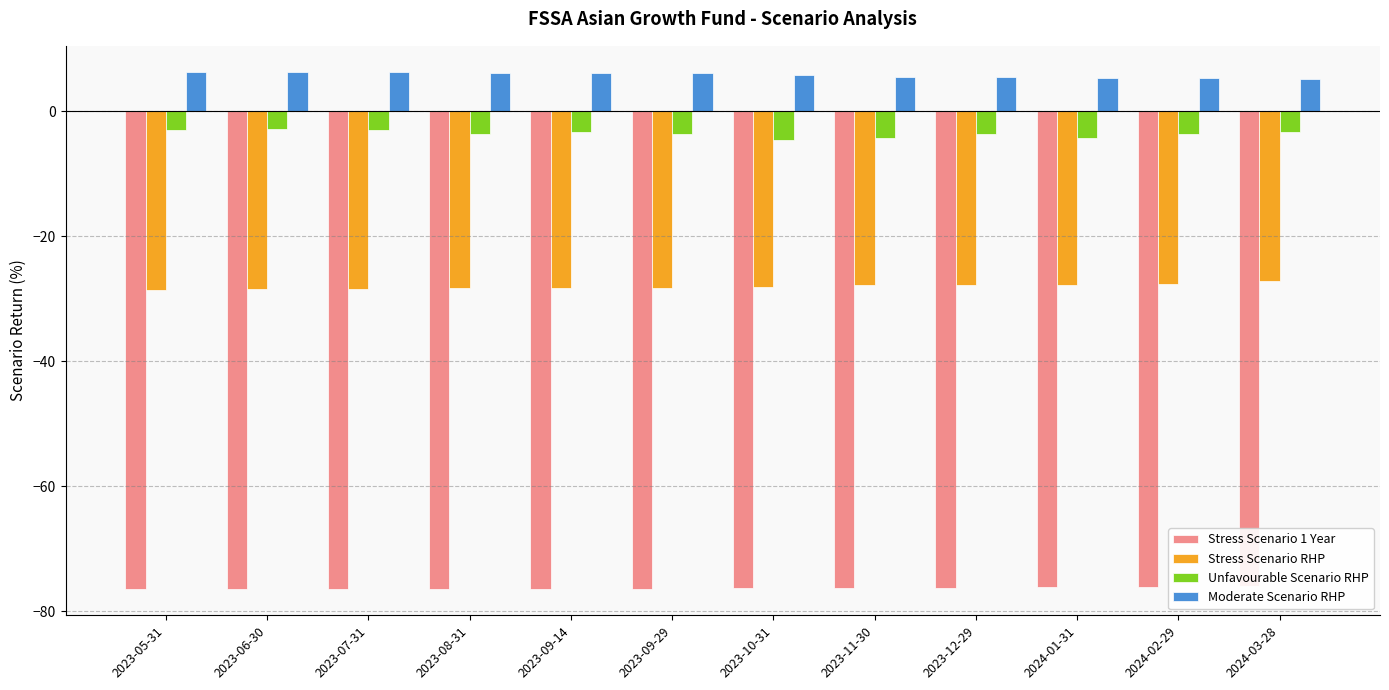

What is the difference between the maximum and minimum values in the Unfavourable Scenario RHP series?

1.7